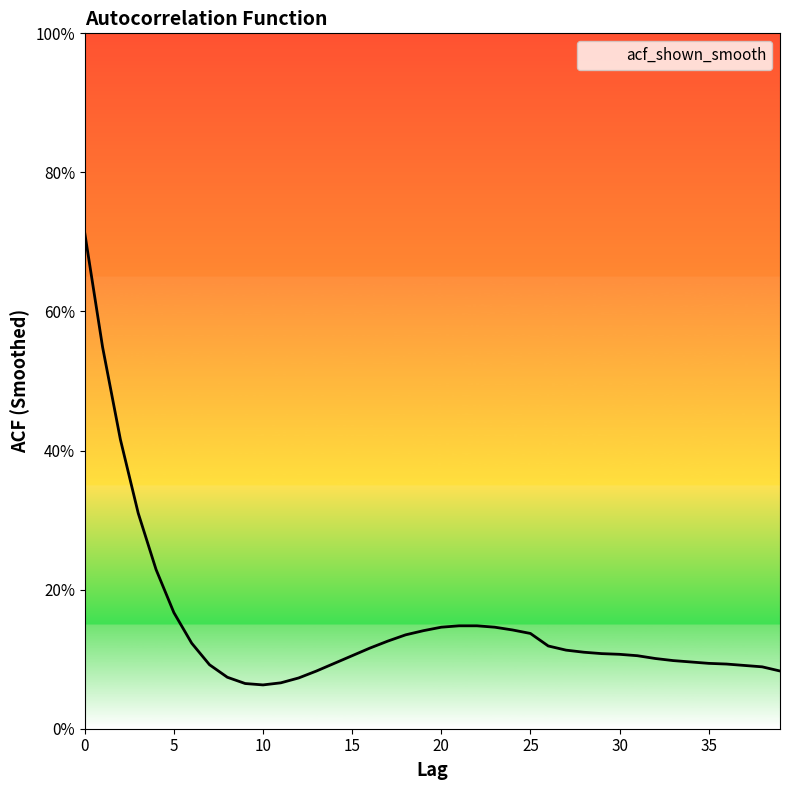

Does the chart have visible grid lines?

No